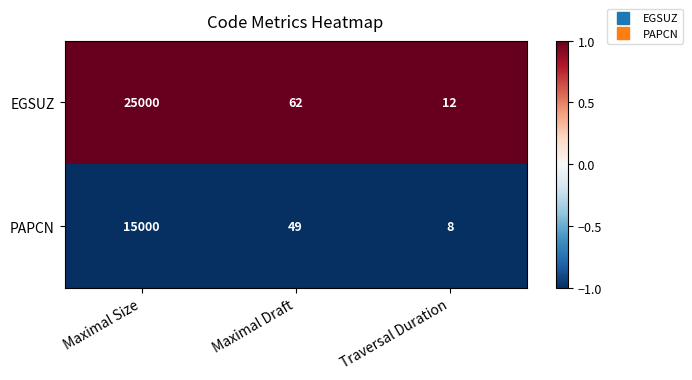

List the series in order of their peak value, lowest first.

PAPCN, EGSUZ